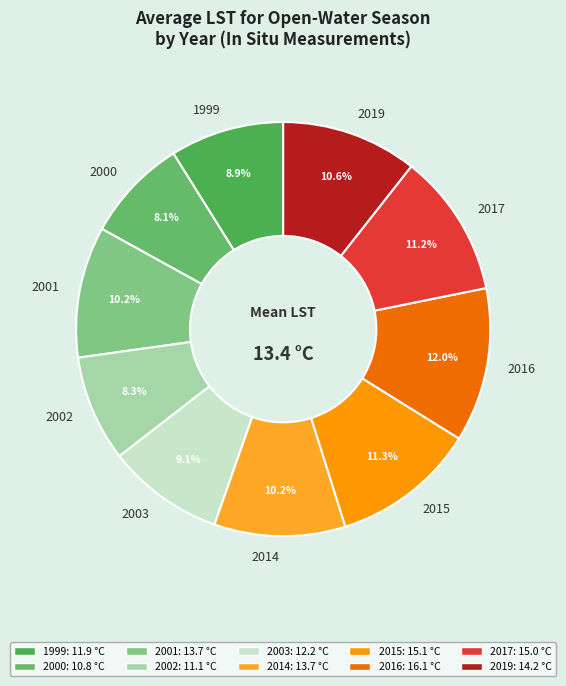

Approximately how many times larger is the value at 2002 compared to 2000?

1.0